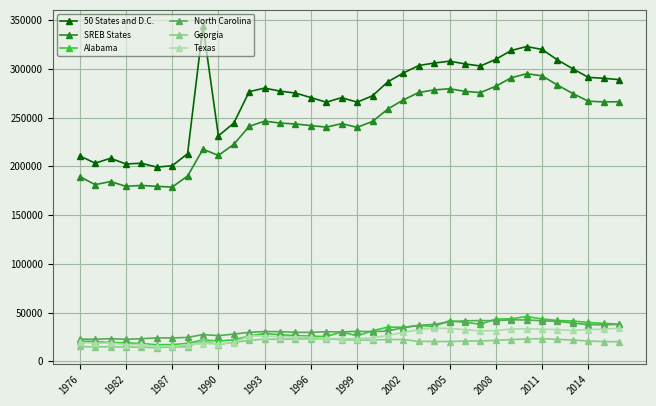

What is the difference between the maximum and minimum values in the 50 States and D.C. series?

144825